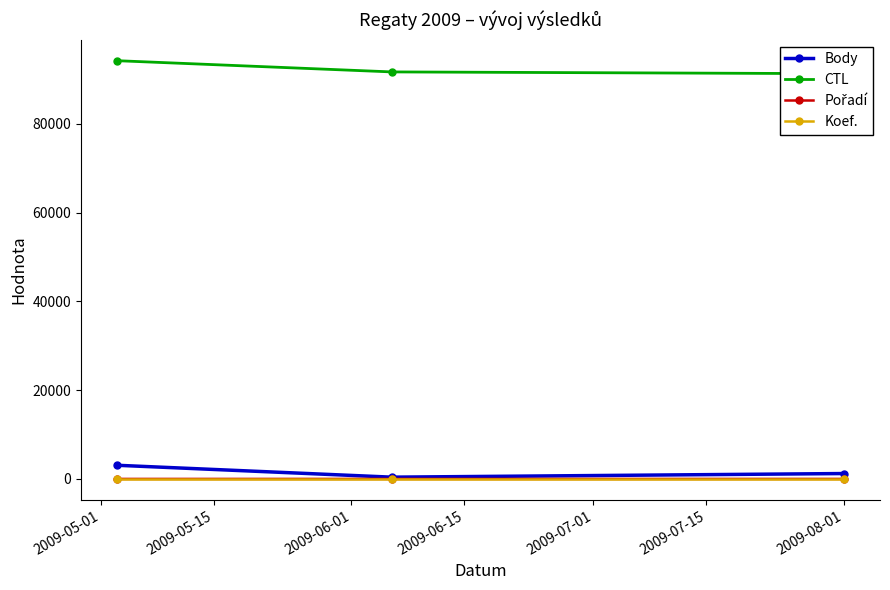

What is the maximum value for Body?

3080